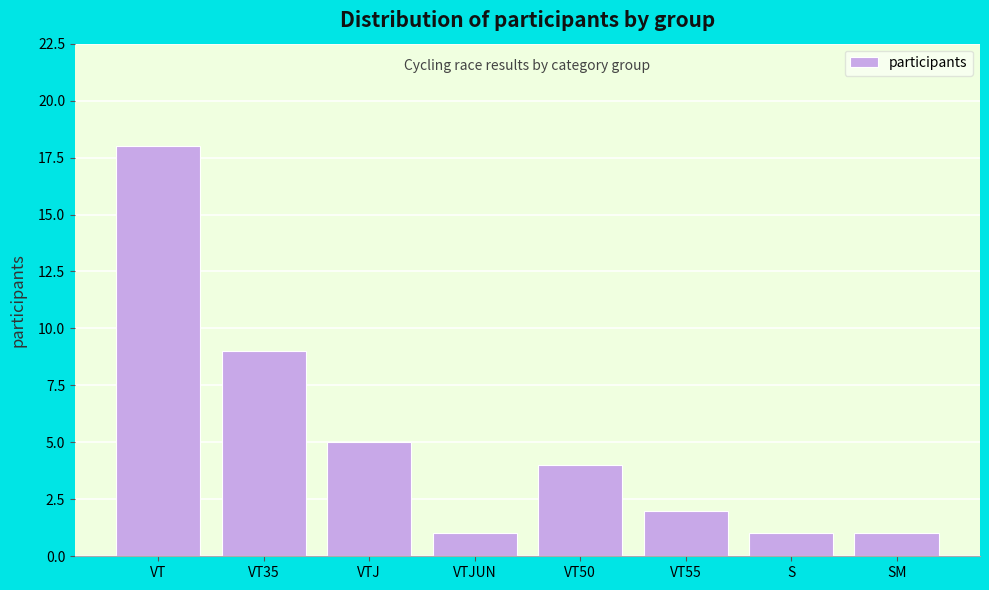

Is it true that the value at VT is 29?

False